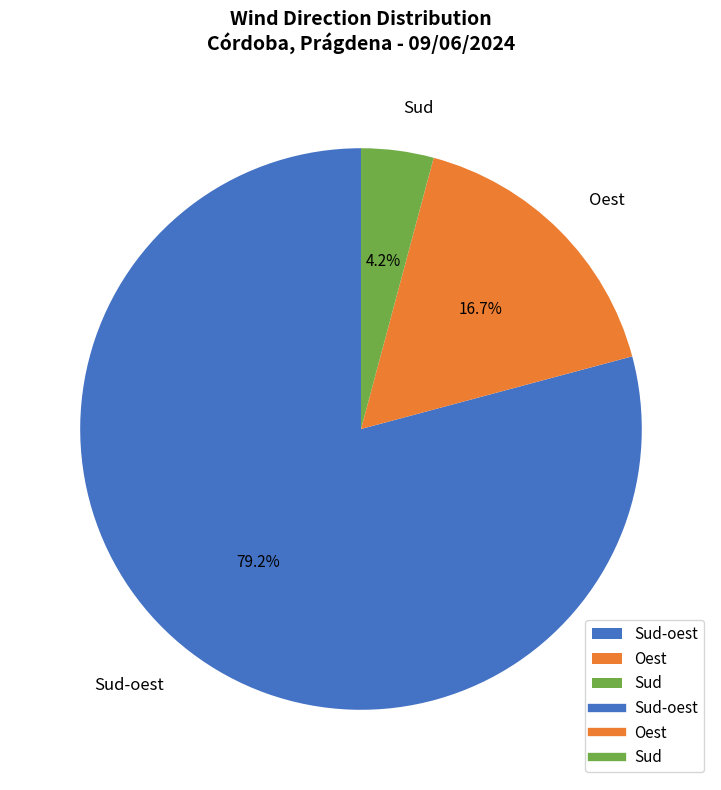

Between Oest and Sud-oest, which is larger?

Sud-oest